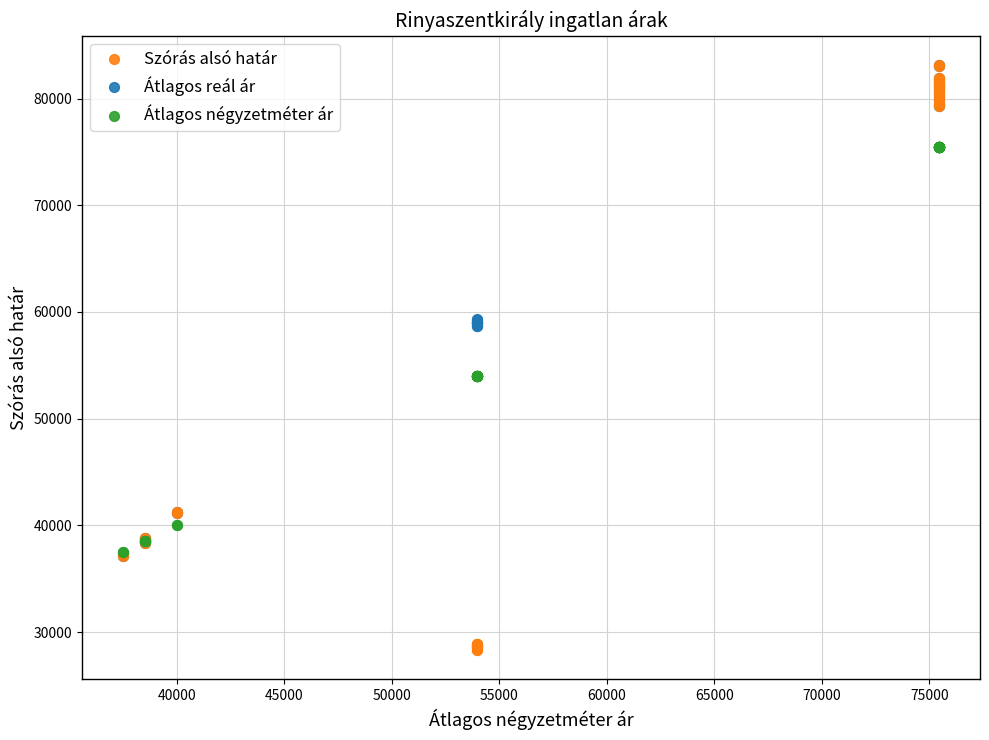

What are all the series names shown in the legend?

Szórás alsó határ, Átlagos reál ár, Átlagos négyzetméter ár